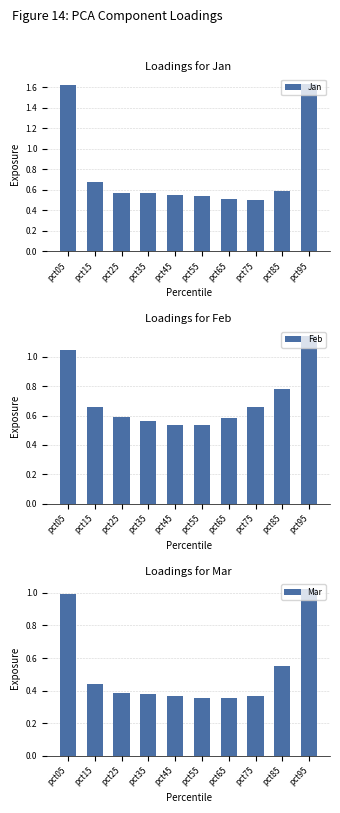

Which series has the widest spread of values?

Jan